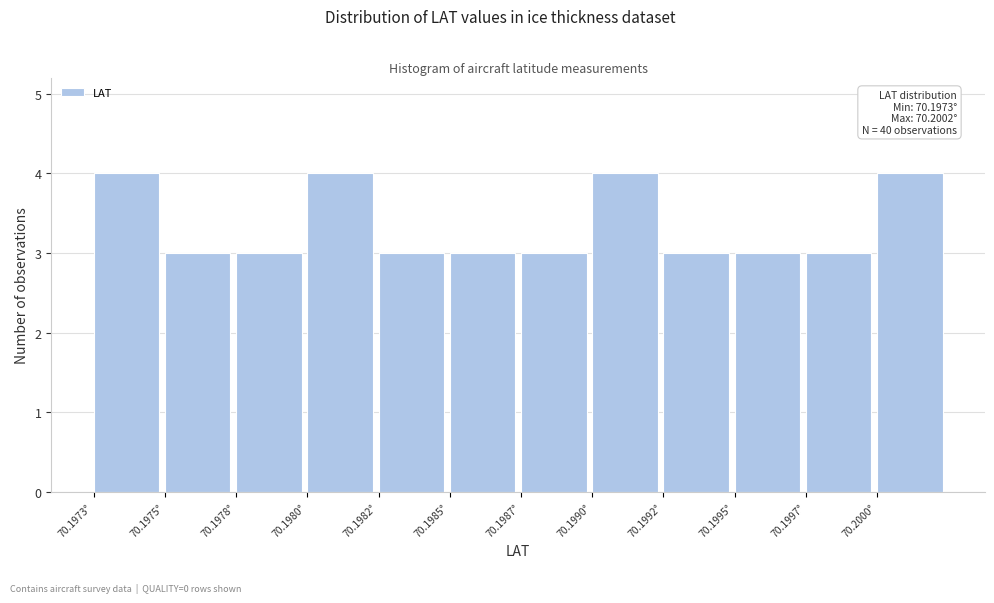

Reading left to right, extract all data points from this chart.

70.1973°=4	70.1975°=3	70.1978°=3	70.1980°=4	70.1982°=3	70.1985°=3	70.1987°=3	70.1990°=4	70.1992°=3	70.1995°=3	70.1997°=3	70.2000°=4